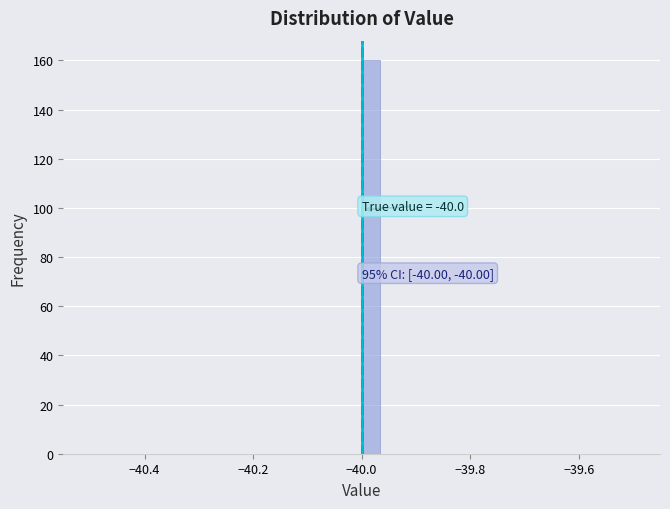

Around what value on the x-axis is the tallest bar? Give the approximate position of its centre, as read against the axis.

-39.98